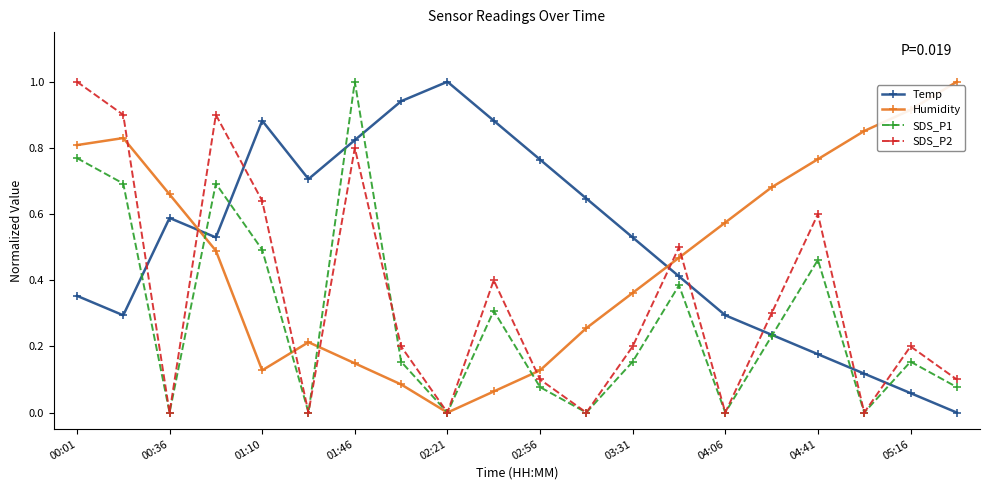

Rank the series by their average value, from highest to lowest.

Temp, Humidity, SDS_P2, SDS_P1